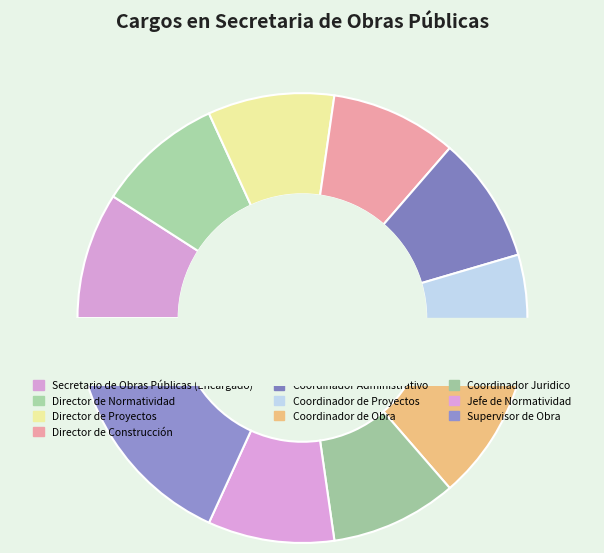

Is Director de Construcción the majority of the pie?

No